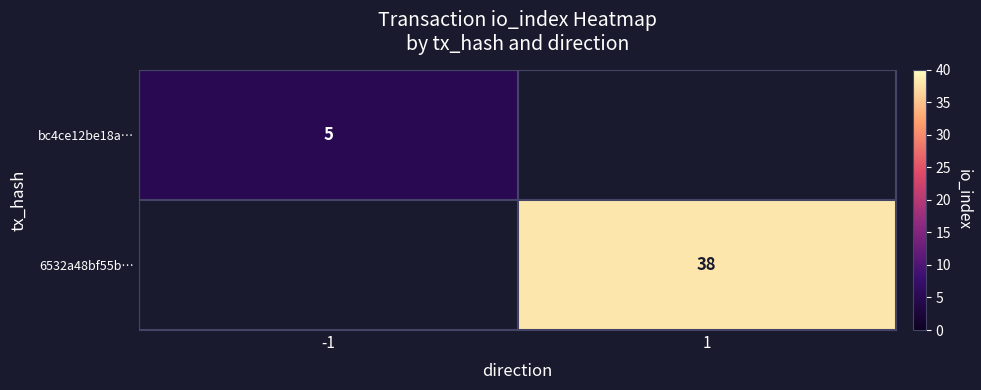

The value of bc4ce12be18a… at -1 is 3. True or false?

False